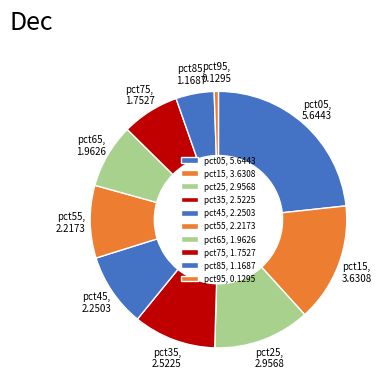

Between pct35 and pct05, which is larger?

pct05